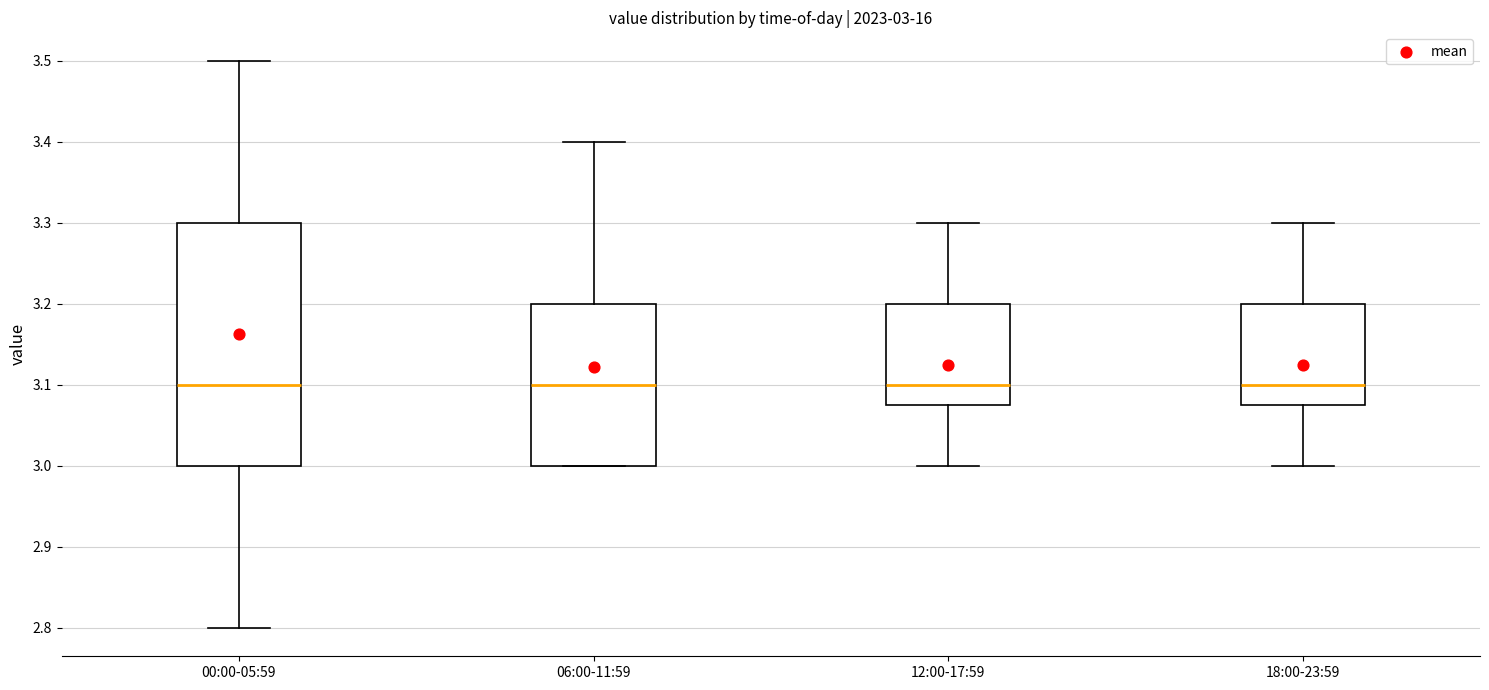

Comparing the boxes themselves (not the whiskers), which one is the tallest?

00:00-05:59